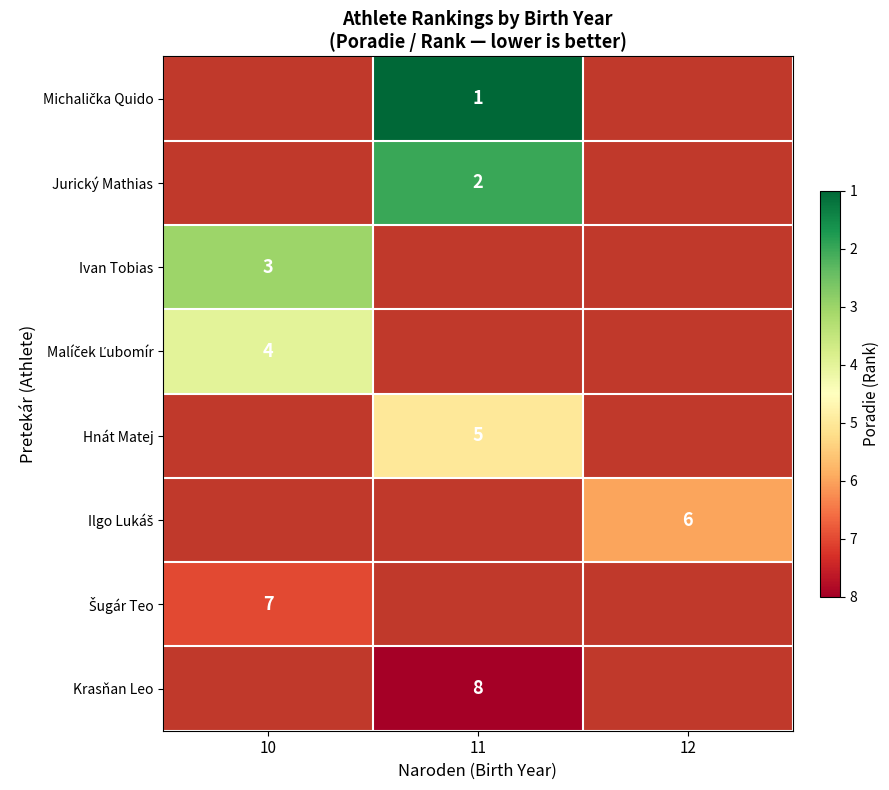

Is it true that Krasňan Leo equals 12 at 11?

False